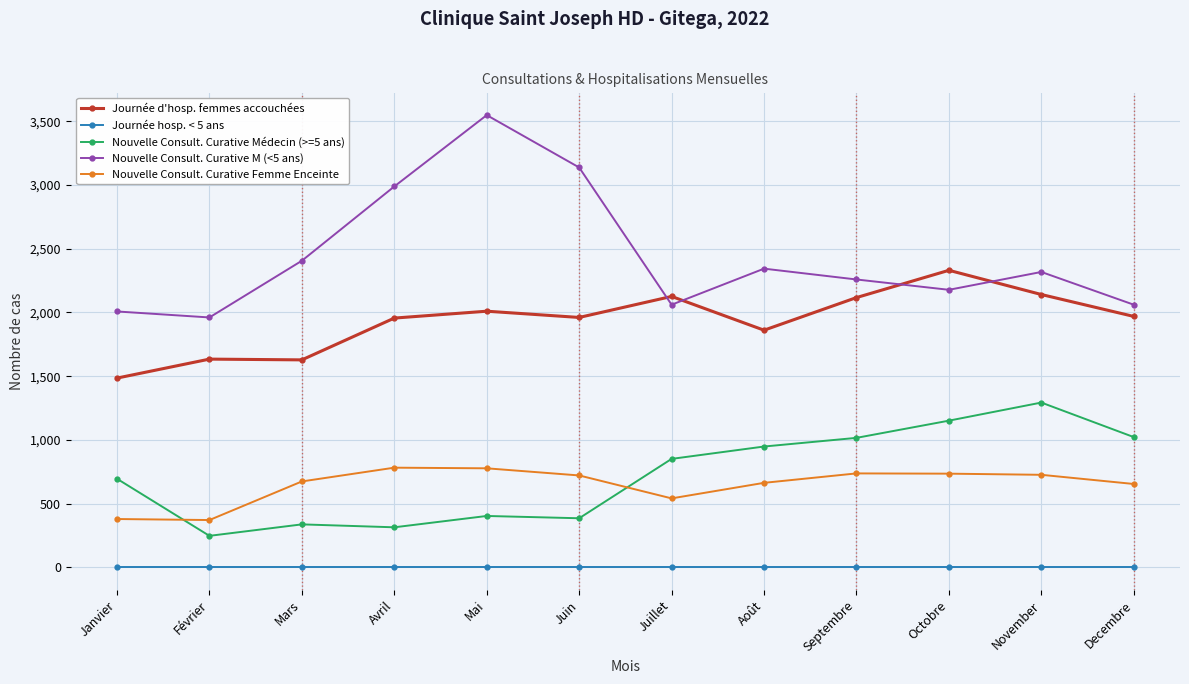

True or false: Nouvelle Consult. Curative M (<5 ans) has more than 2 interior local peaks.

True